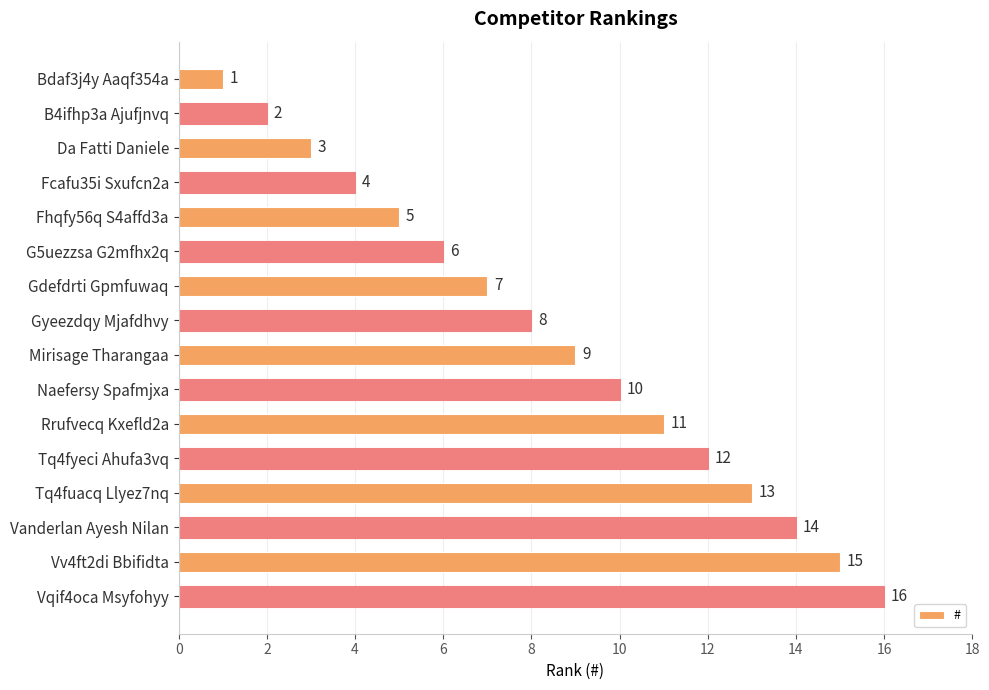

What is the greatest value displayed?

16